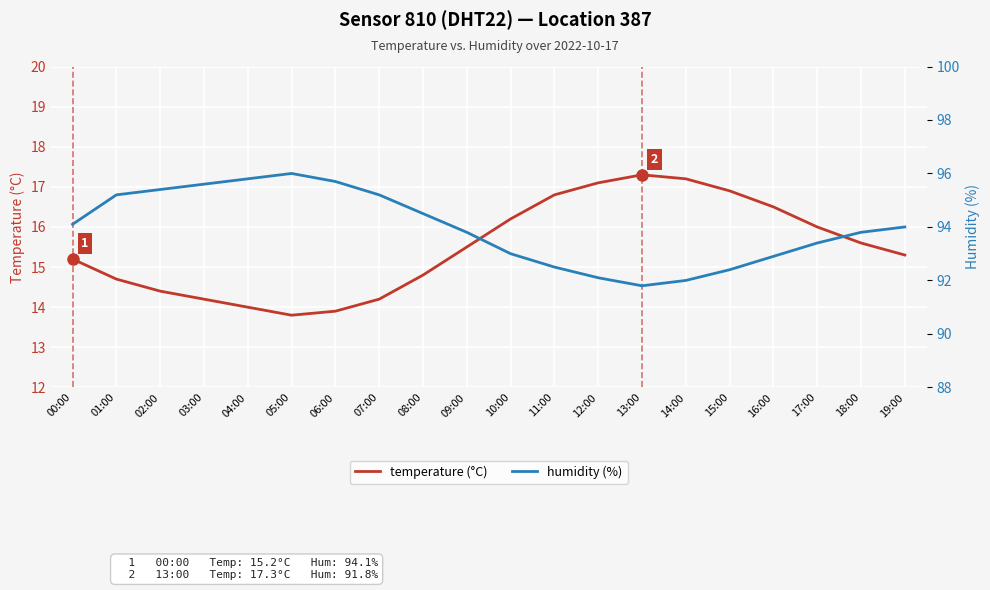

Is the value of humidity (%) at 03:00 greater than the value of temperature (°C) at 04:00?

Yes